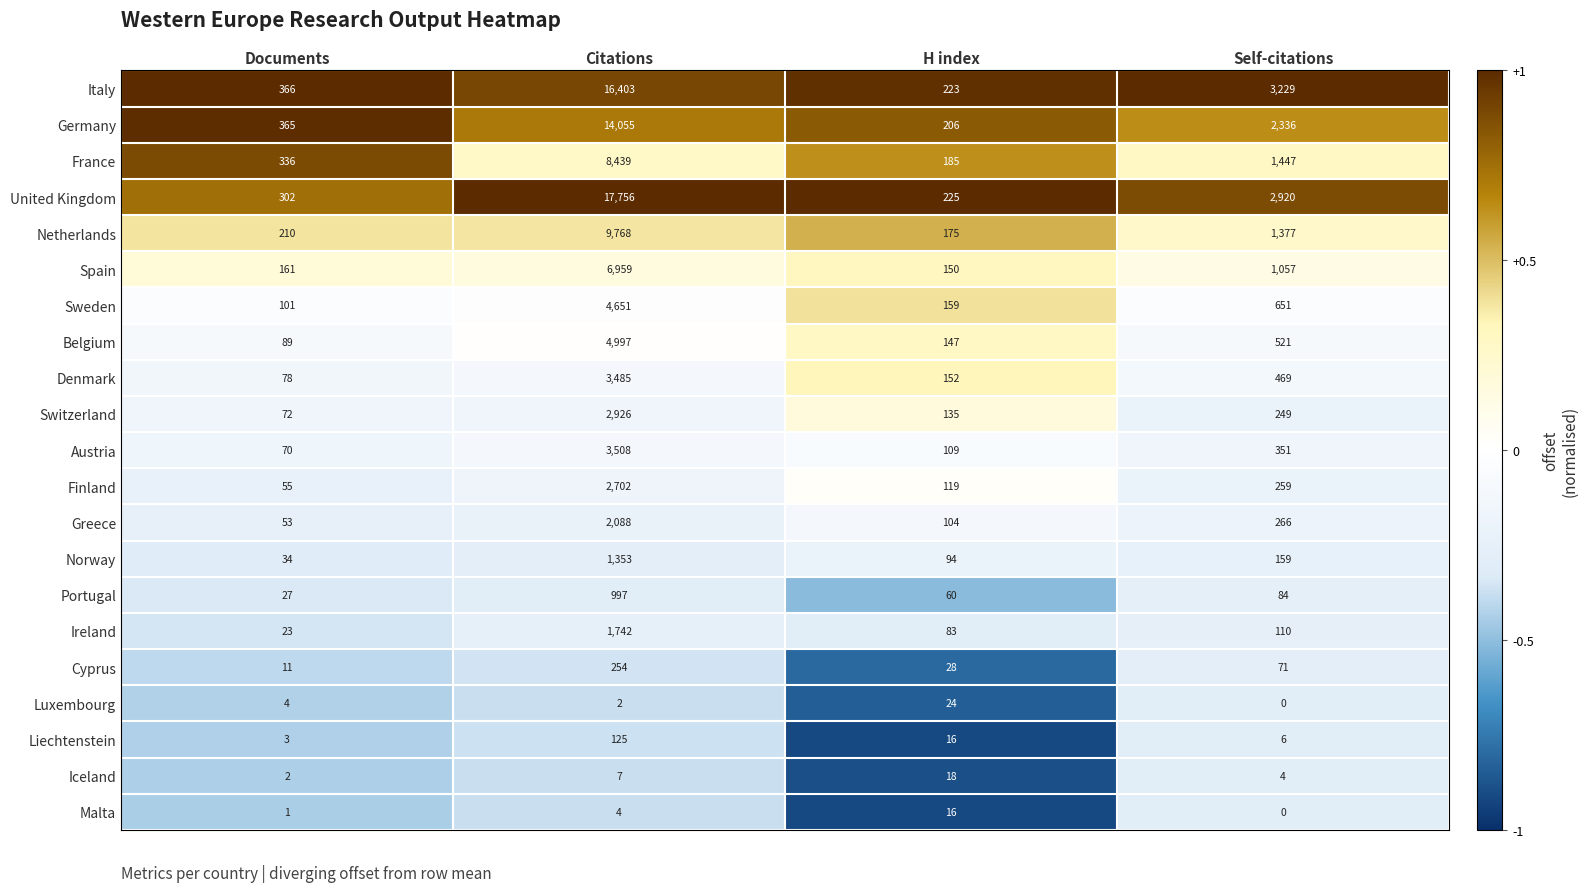

What is the difference between the maximum and minimum values in the Germany series?

13849